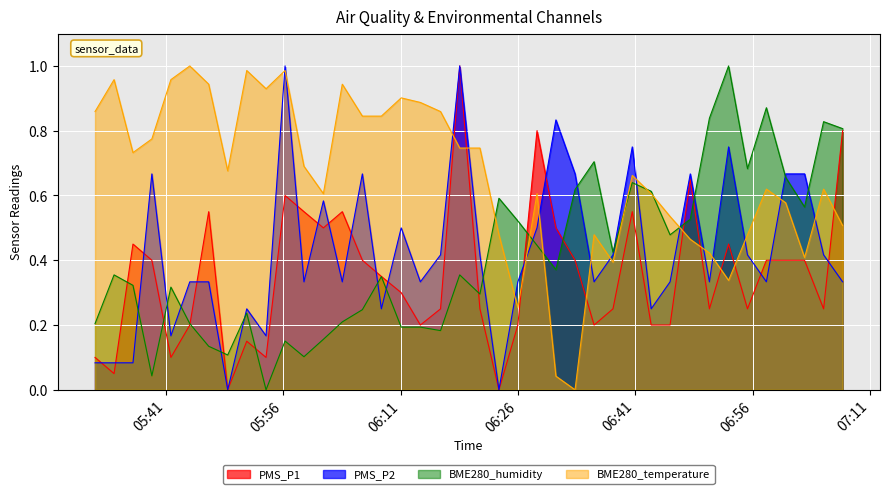

Count the number of data series in this chart.

4